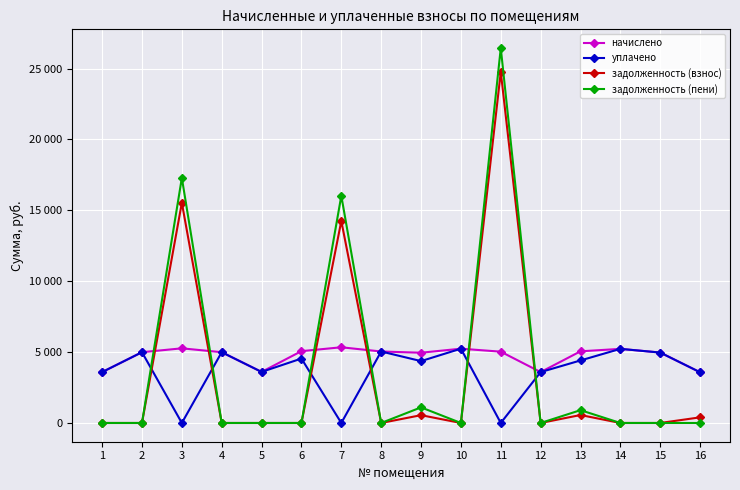

What are all the series names shown in the legend?

начислено, уплачено, задолженность (взнос), задолженность (пени)